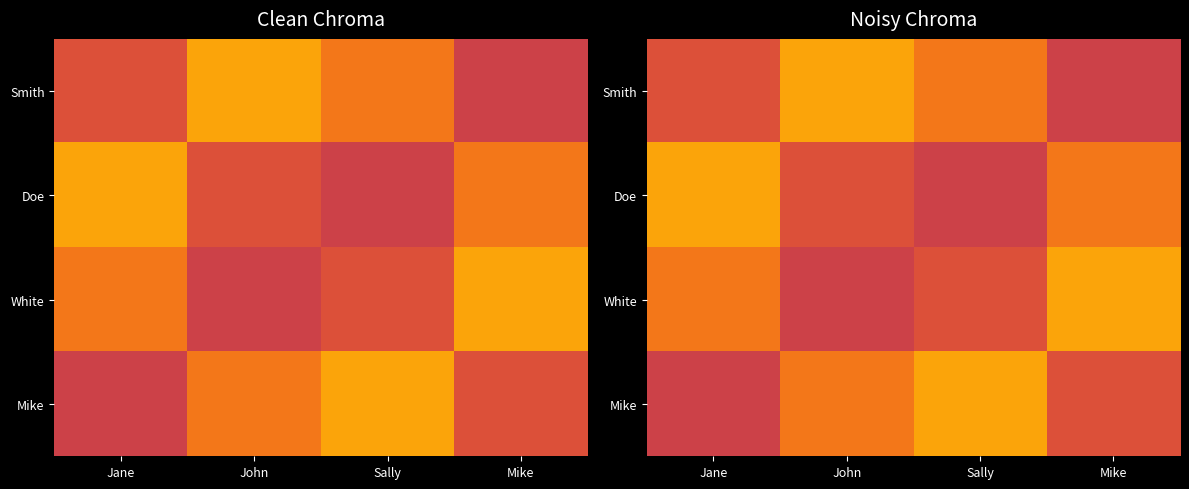

List the labels in order of Doe value, smallest first.

Sally, John, Mike, Jane